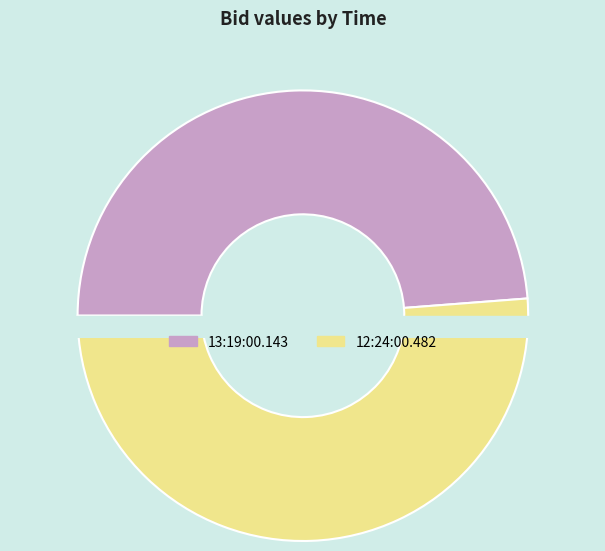

True or false: 13:19:00.143 accounts for 49% of the total.

True